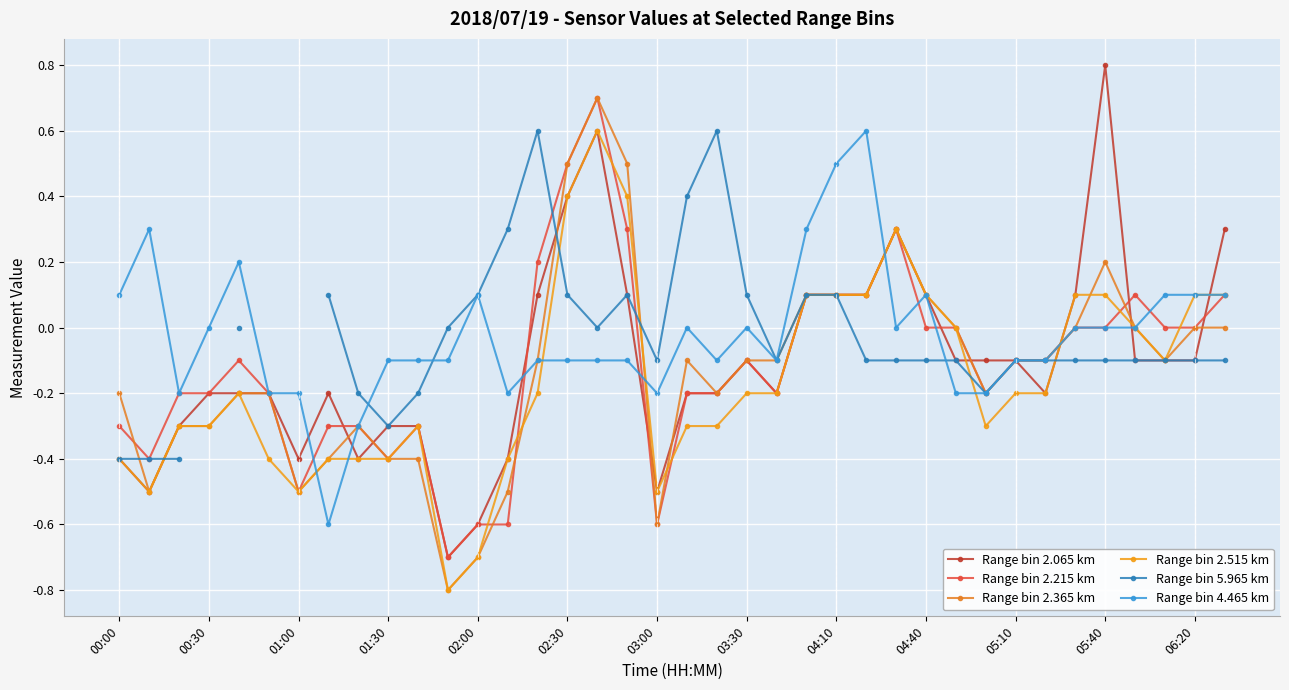

At how many categories does at least one series exceed 0?

24